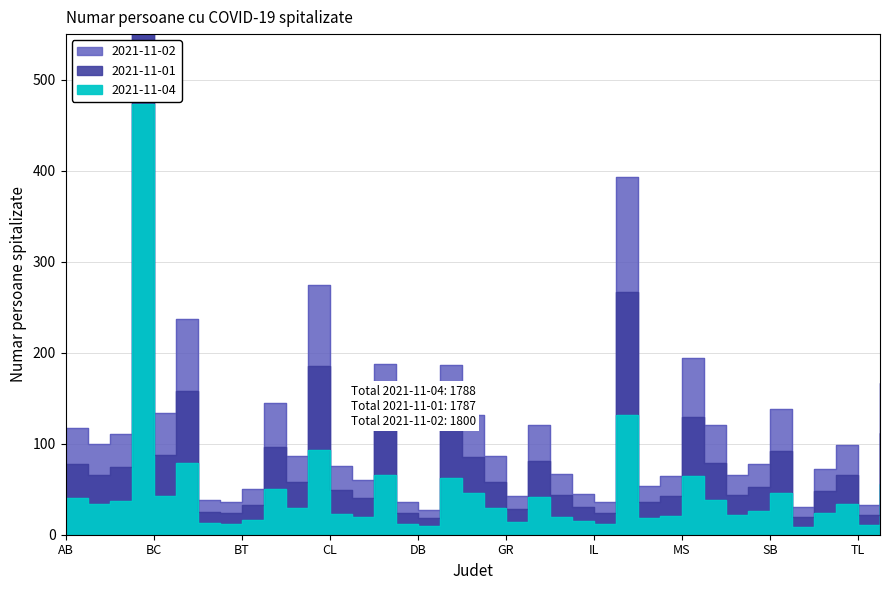

True or false: 2021-11-01 and 2021-11-04 intersect in this chart.

False